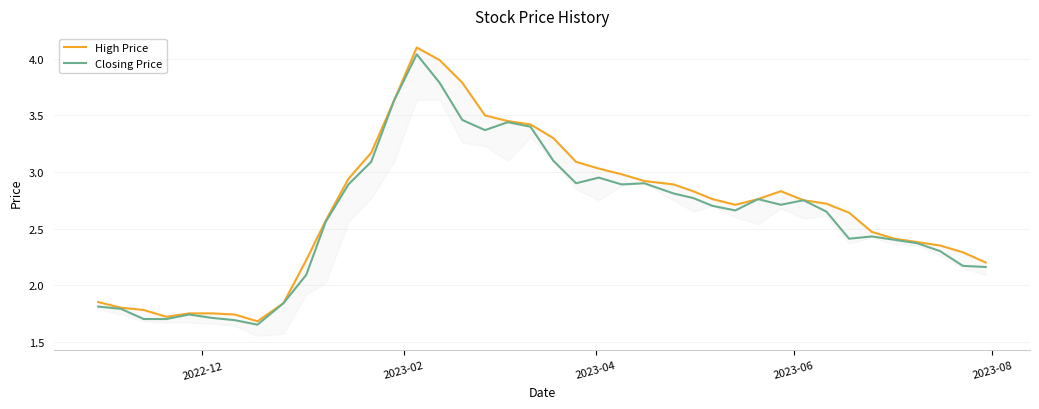

What is the highest value of the High Price series?

4.1